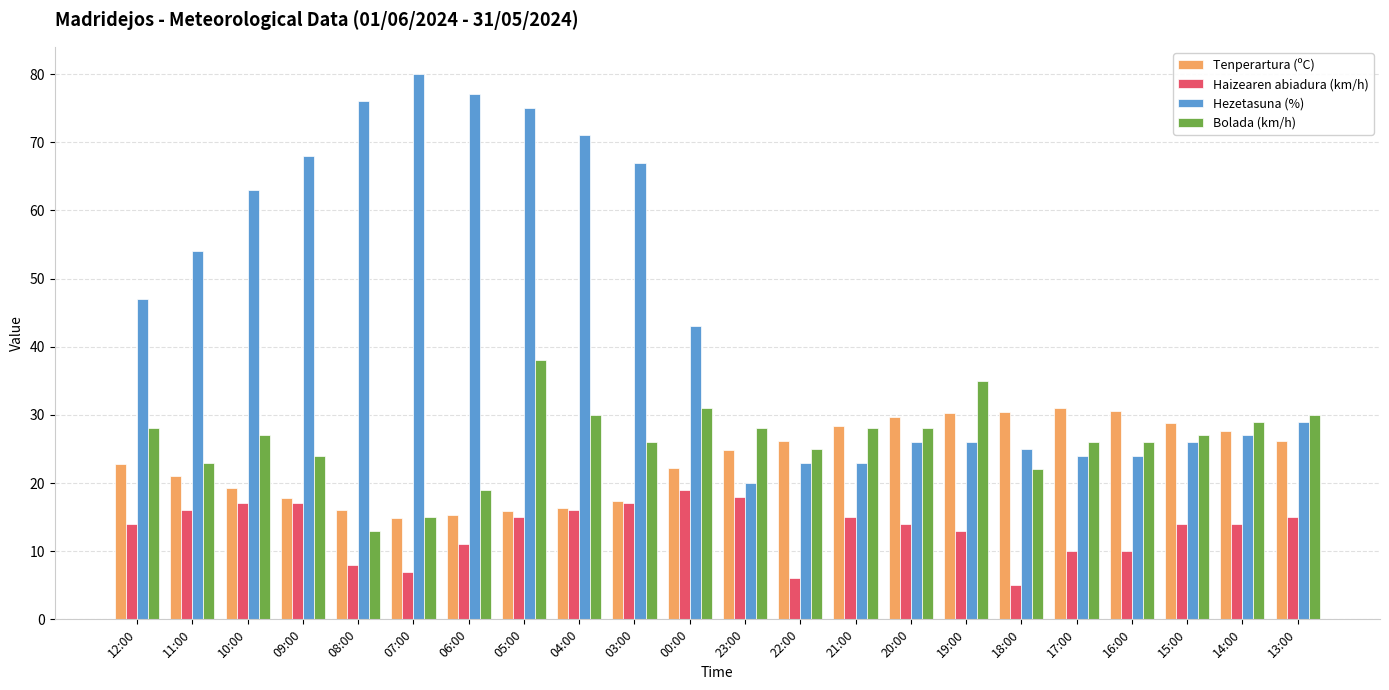

Between 05:00 and 17:00, which series saw the biggest shift?

Hezetasuna (%)